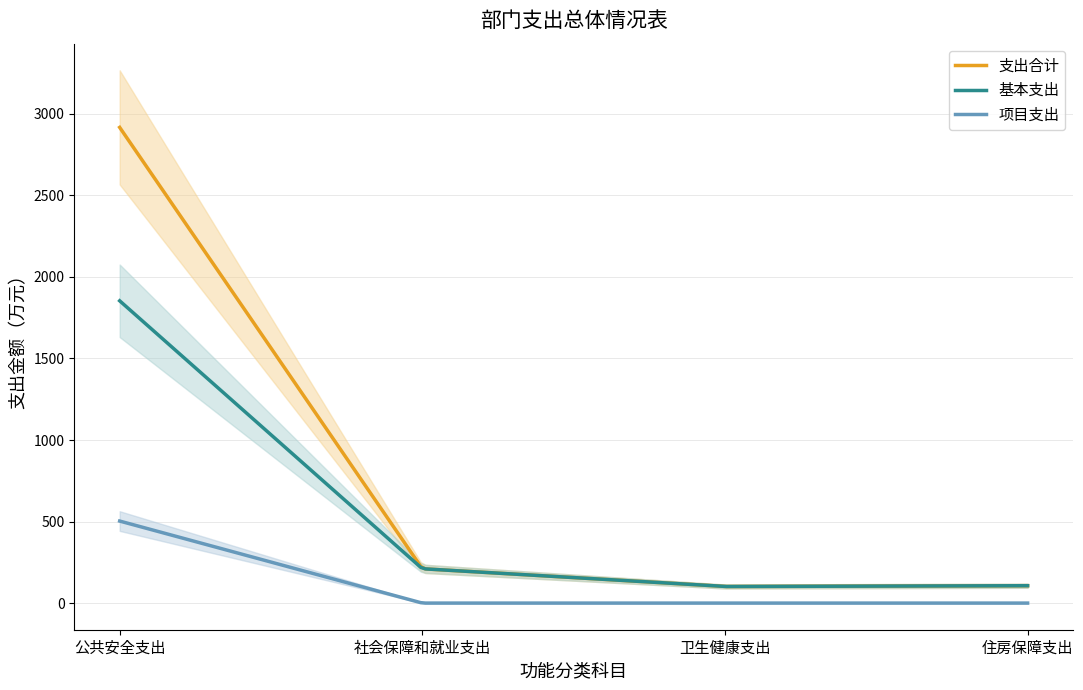

How many series are shown in this chart?

3